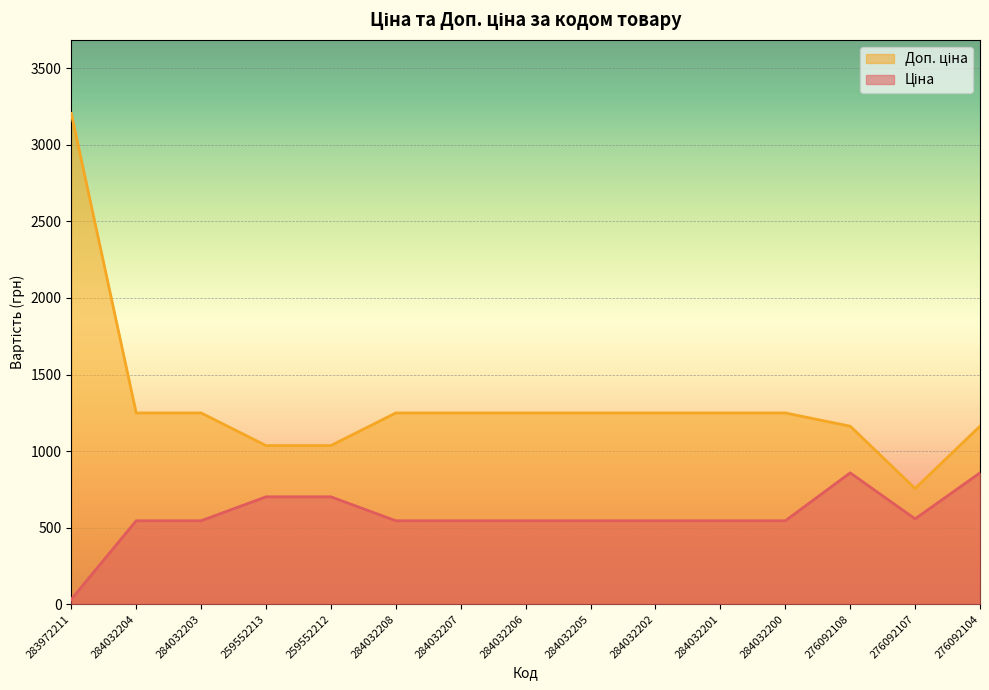

Reading right to left, what are all the values shown in this chart?

Ціна: 857.9	557.6	857.9	545.0	545.0	545.0	545.0	545.0	545.0	545.0	701.4	701.4	545.0	545.0	32.0
Доп. ціна: 1162.5	756.0	1162.5	1249.1	1249.1	1249.1	1249.1	1249.1	1249.1	1249.1	1036.0	1036.0	1249.1	1249.1	3205.0